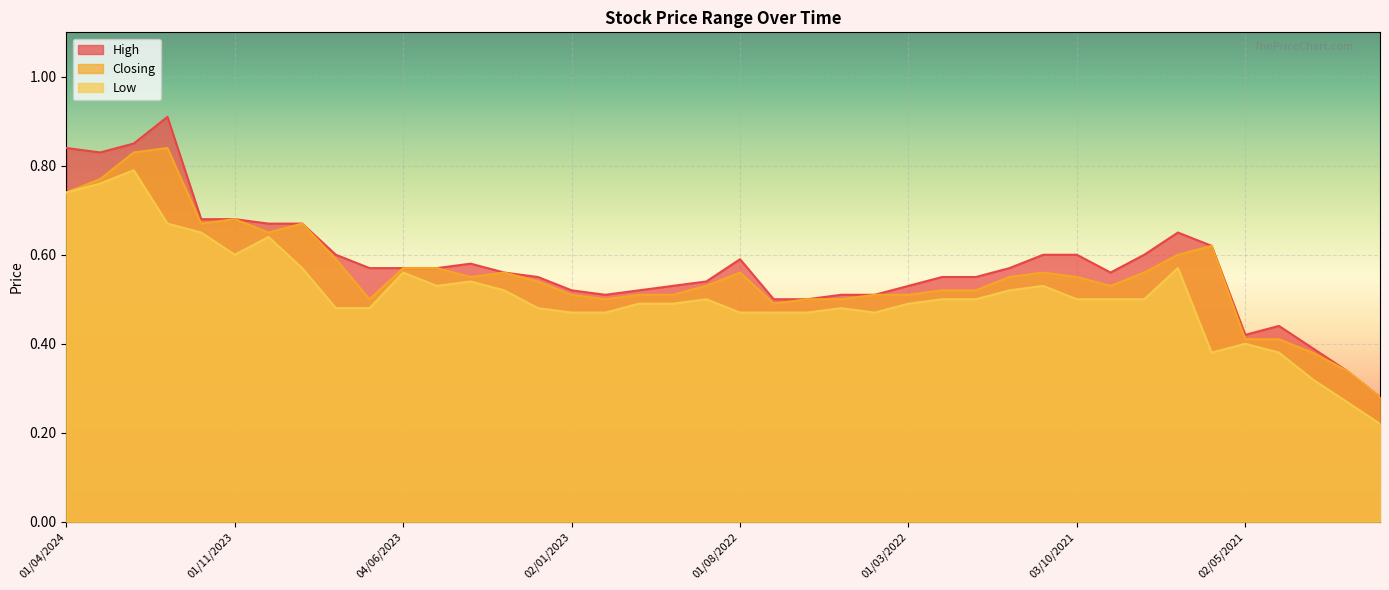

True or false: Low and High intersect in this chart.

False